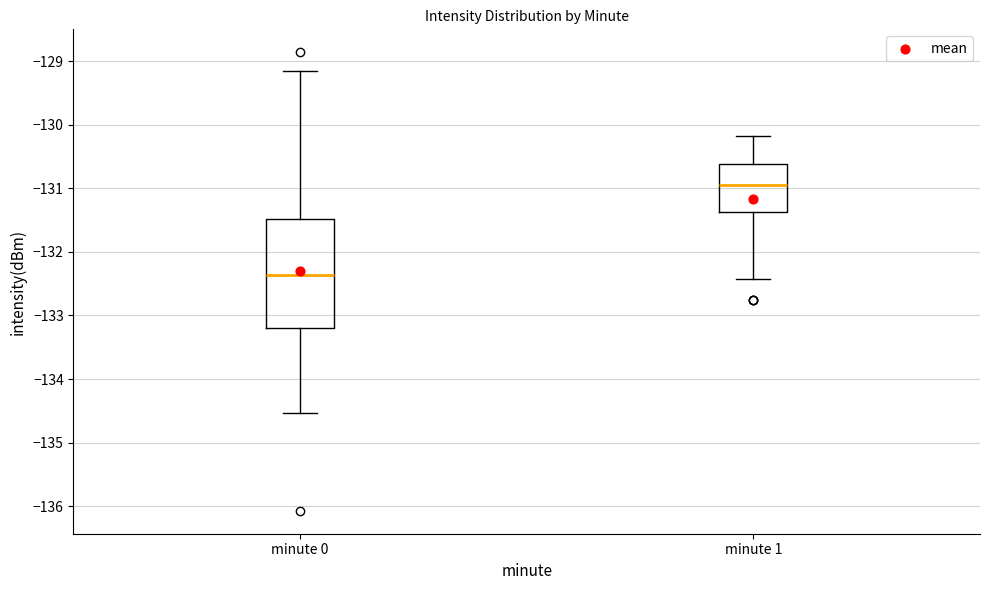

Where does the lower whisker of the box for minute 1 end on the y-axis? The values are not printed on the chart, so give them approximately, as read against the axis.

-132.4